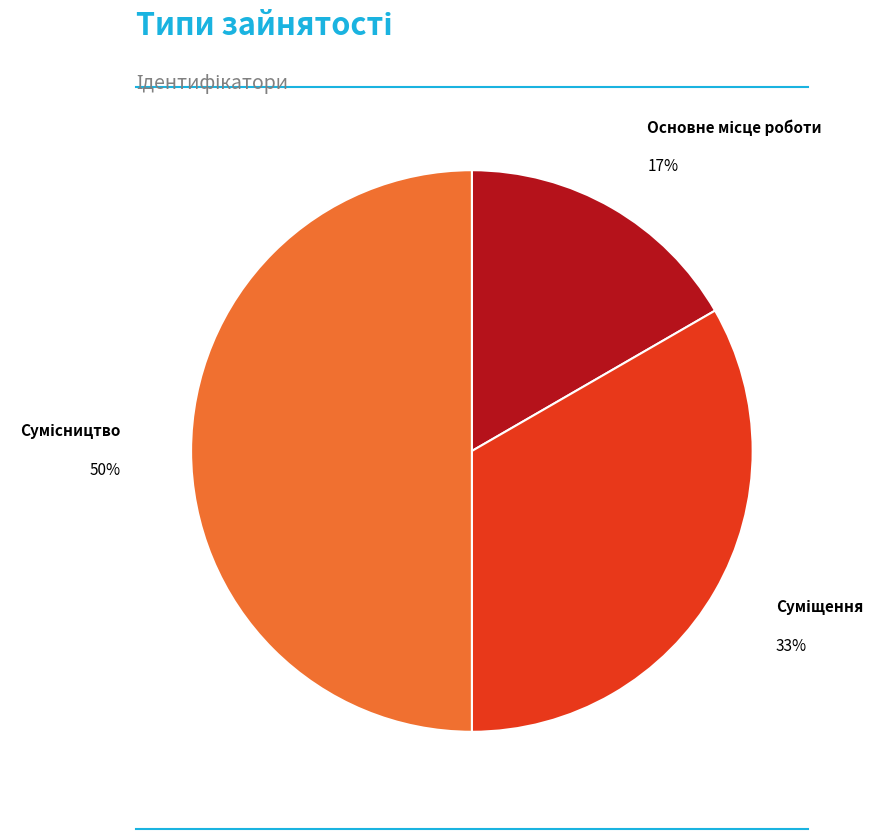

To the nearest percent, what is the difference between the largest and smallest slice percentages?

33%